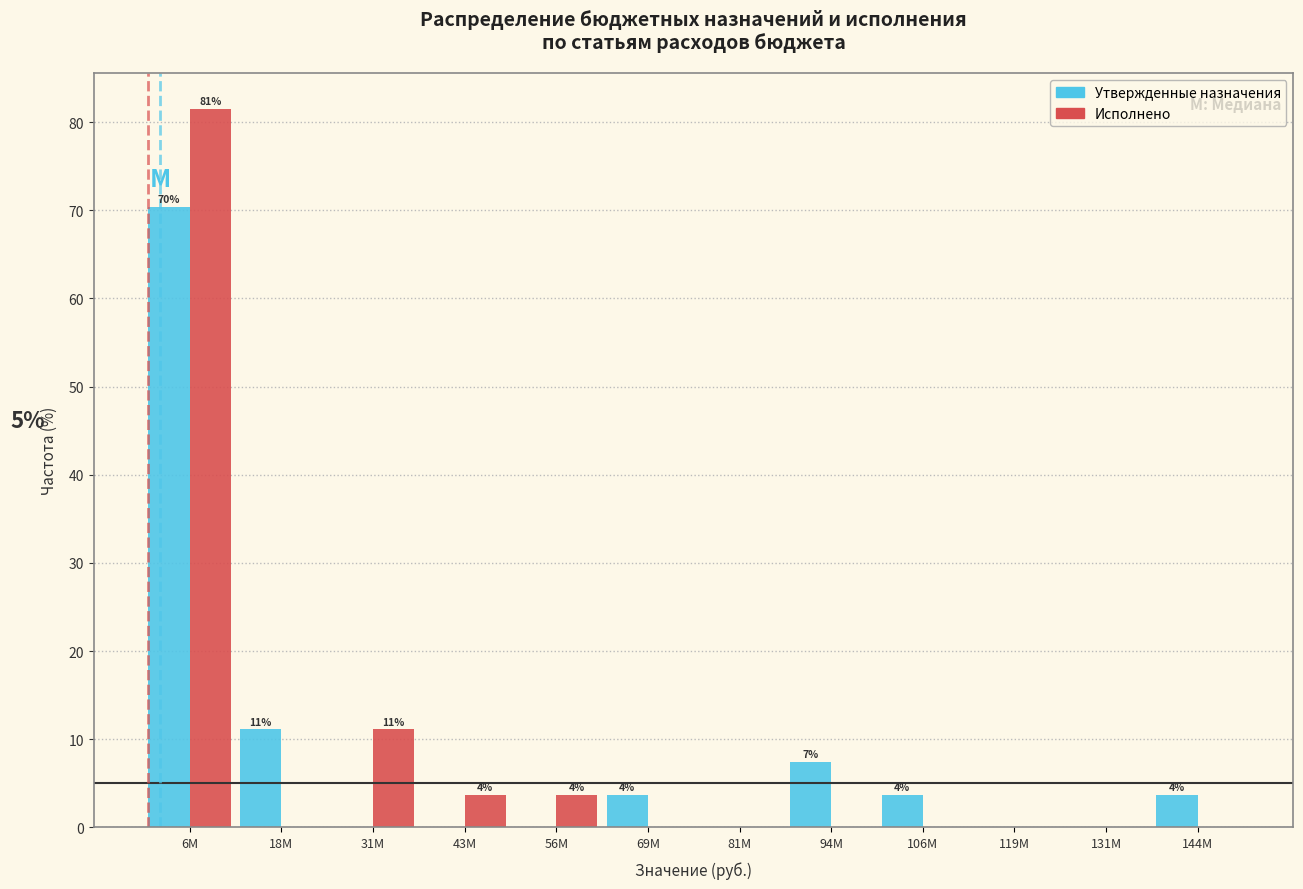

Reading left to right, extract all data points from this chart.

Утвержденные назначения: 6M=70.4	18M=11.1	31M=0.0	43M=0.0	56M=0.0	69M=3.7	81M=0.0	94M=7.4	106M=3.7	119M=0.0	131M=0.0	144M=3.7
Исполнено: 6M=81.5	18M=0.0	31M=11.1	43M=3.7	56M=3.7	69M=0.0	81M=0.0	94M=0.0	106M=0.0	119M=0.0	131M=0.0	144M=0.0